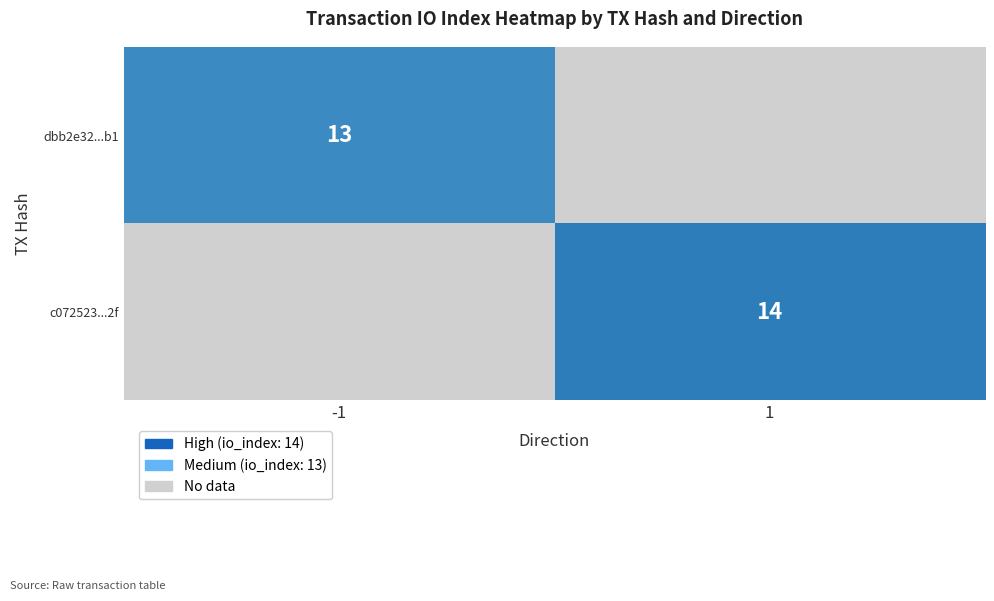

True or false: c072523...2f has a value of 25 at 1.

False